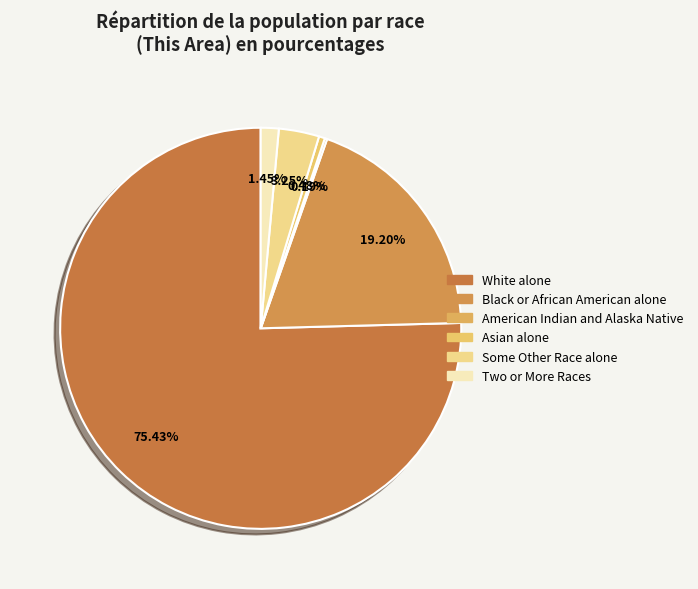

Is it true that American Indian and Alaska Native is 0% of the pie?

True